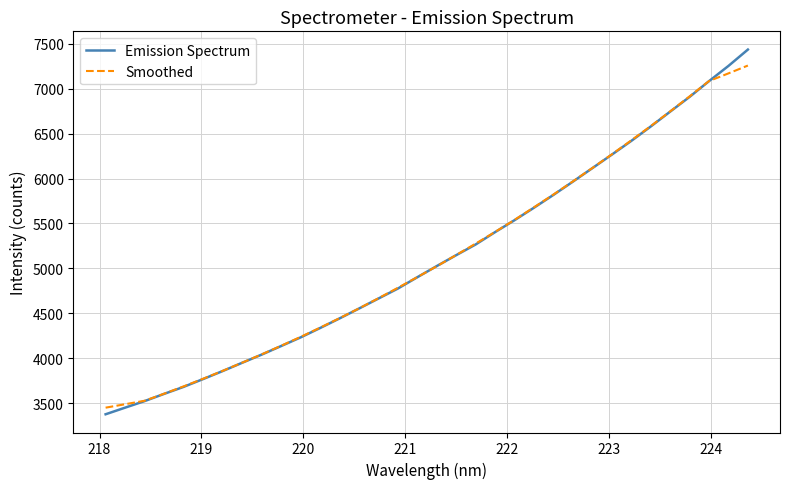

What are all the series names shown in the legend?

Emission Spectrum, Smoothed